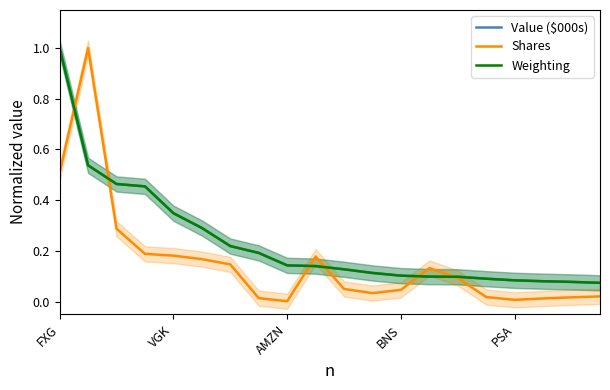

Is it true that Value ($000s) equals 0.1 at 11?

True